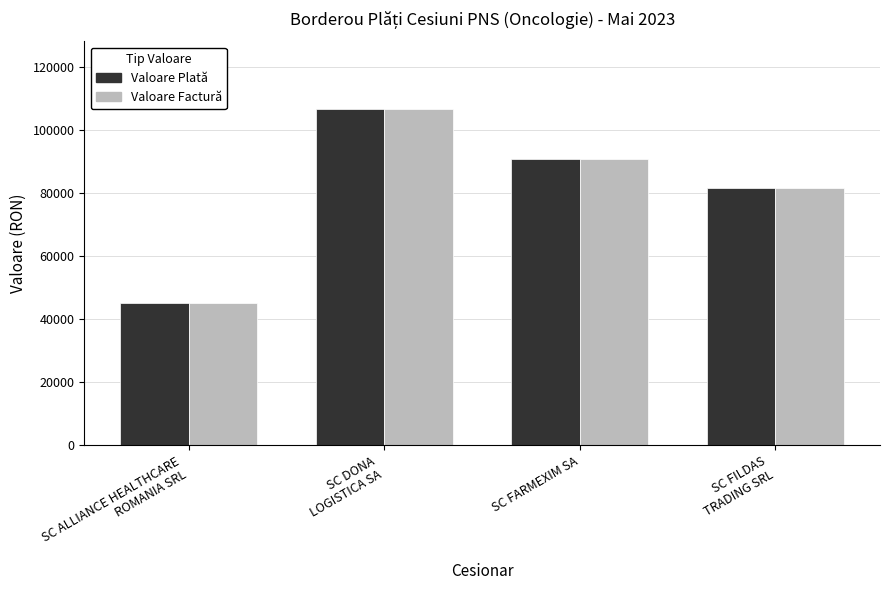

Reading left to right, transcribe all the data shown in this chart.

Valoare Plată: 45337.9	106832.1	90827.2	81593.6
Valoare Factură: 45337.9	106832.1	90827.2	81593.6